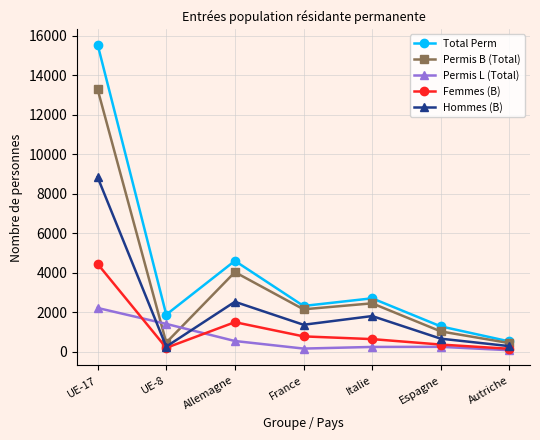

How many data points does each series have?

7